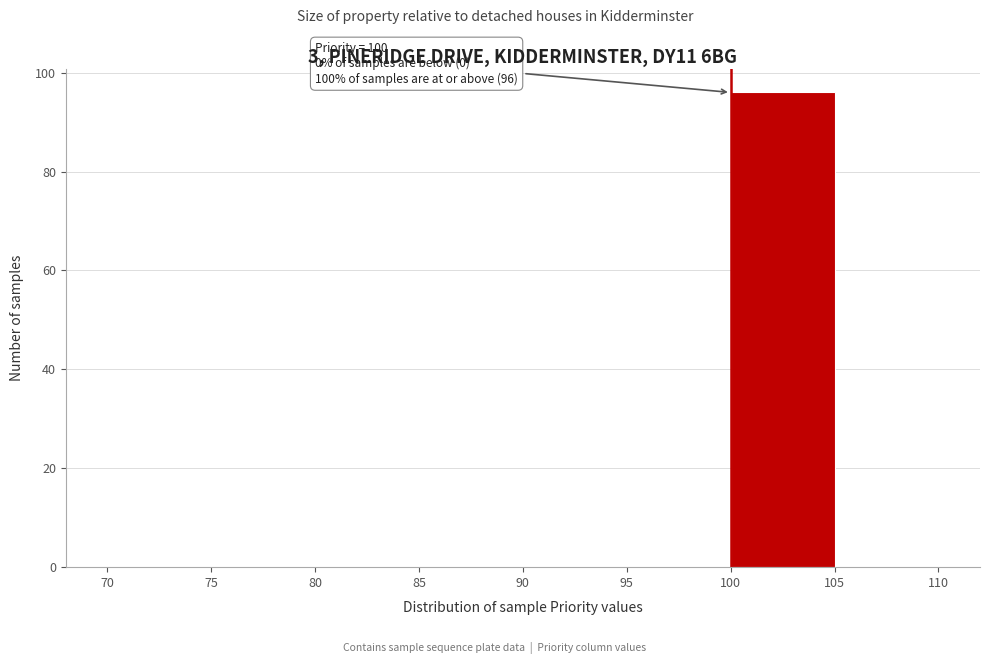

Which range on the x-axis has the tallest bar?

100 to 105